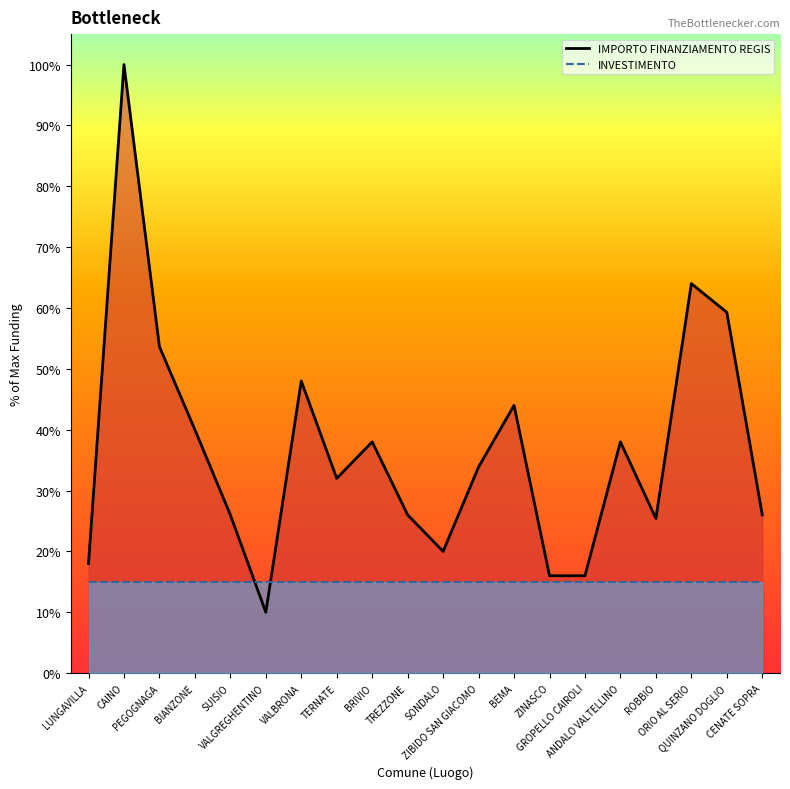

Rank the categories by value from highest to lowest.

CAINO, ORIO AL SERIO, QUINZANO DOGLIO, PEGOGNAGA, VALBRONA, BEMA, BIANZONE, BRIVIO, ANDALO VALTELLINO, ZIBIDO SAN GIACOMO, TERNATE, SUISIO, TREZZONE, CENATE SOPRA, ROBBIO, SONDALO, LUNGAVILLA, ZINASCO, GROPELLO CAIROLI, VALGREGHENTINO